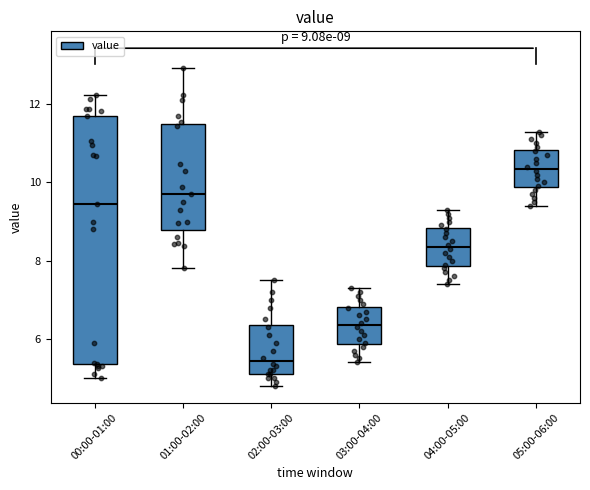

Which box's median line is the highest?

05:00-06:00